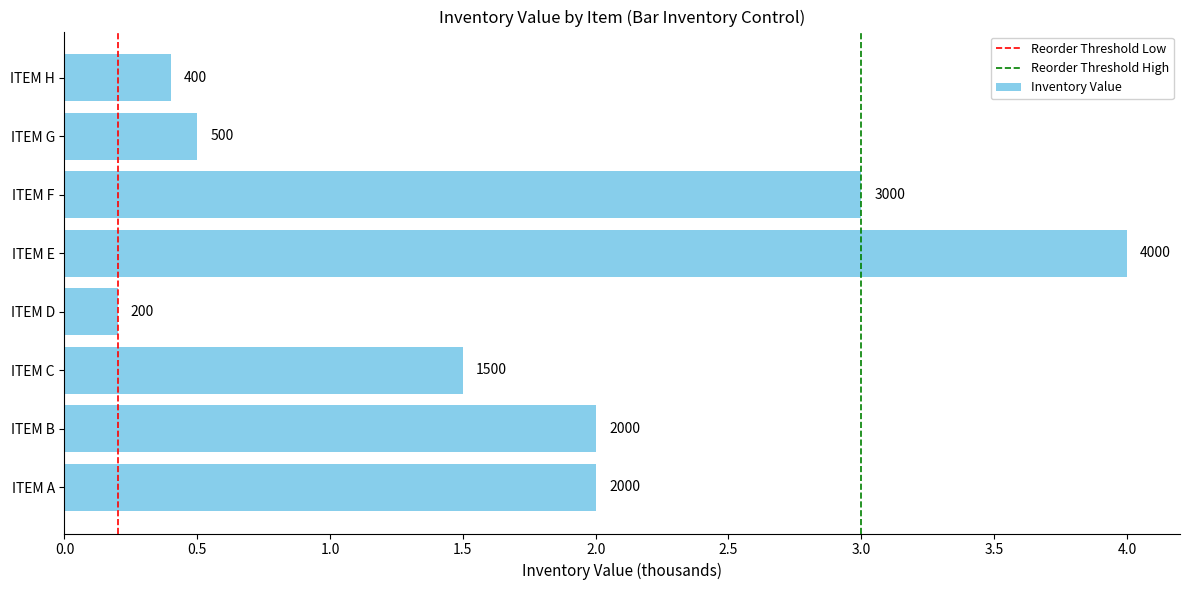

Between ITEM C and ITEM G, which is larger?

ITEM C